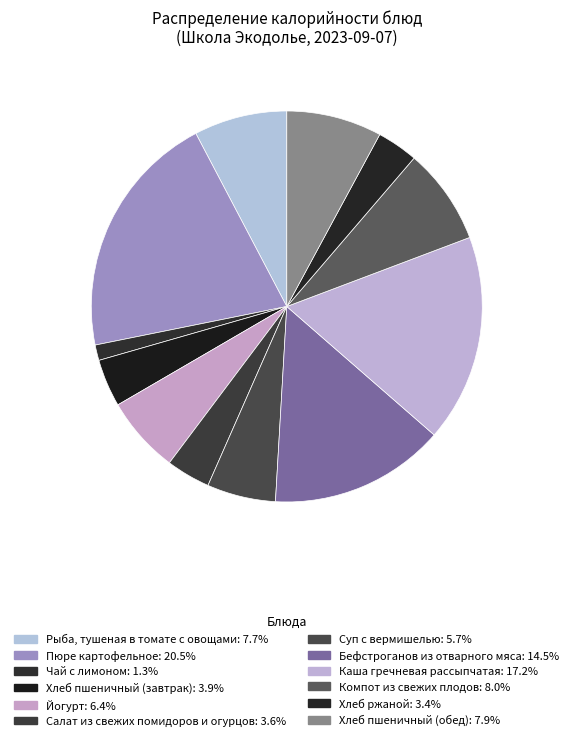

Approximately how many times larger is the value at Хлеб ржаной compared to Суп с вермишелью?

0.6